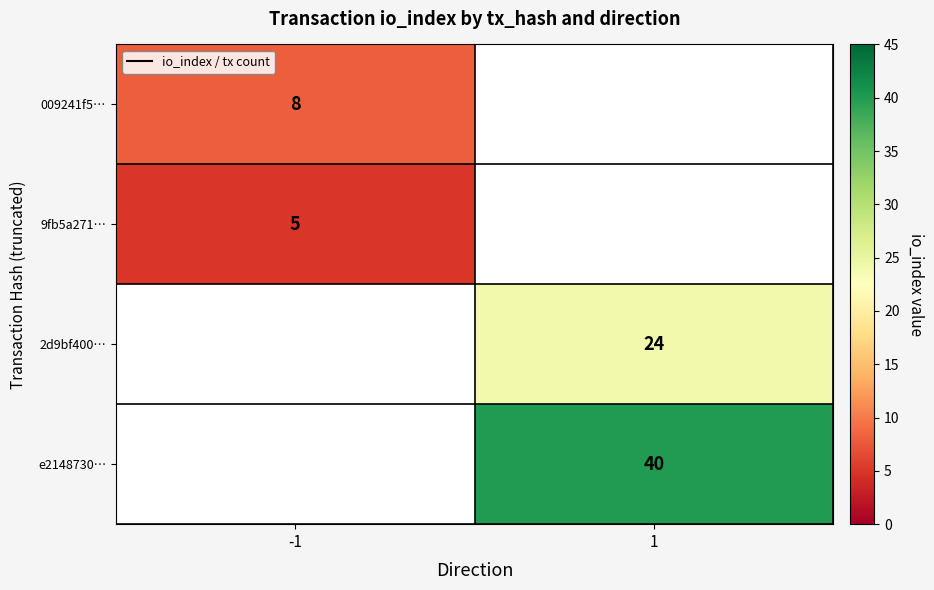

Is it true that 009241f5… equals 3 at -1?

False